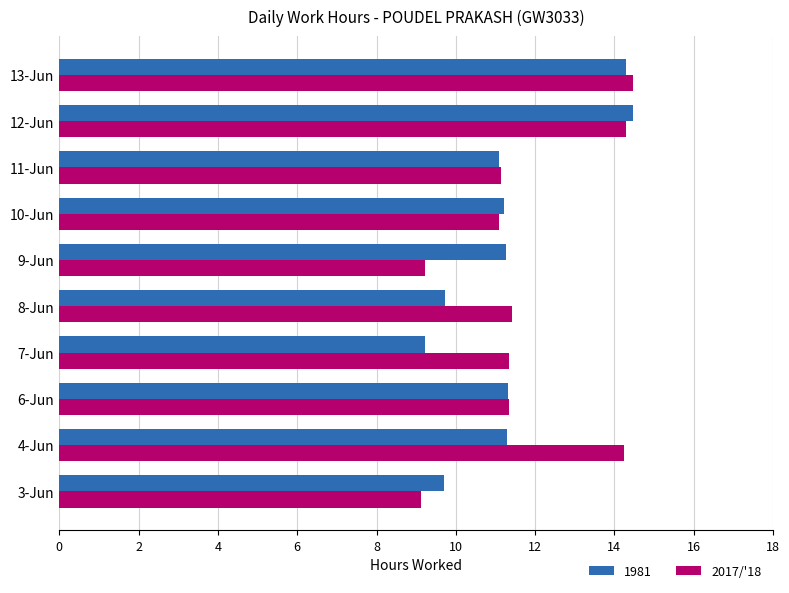

Between 6-Jun and 7-Jun, which series saw the biggest shift?

1981